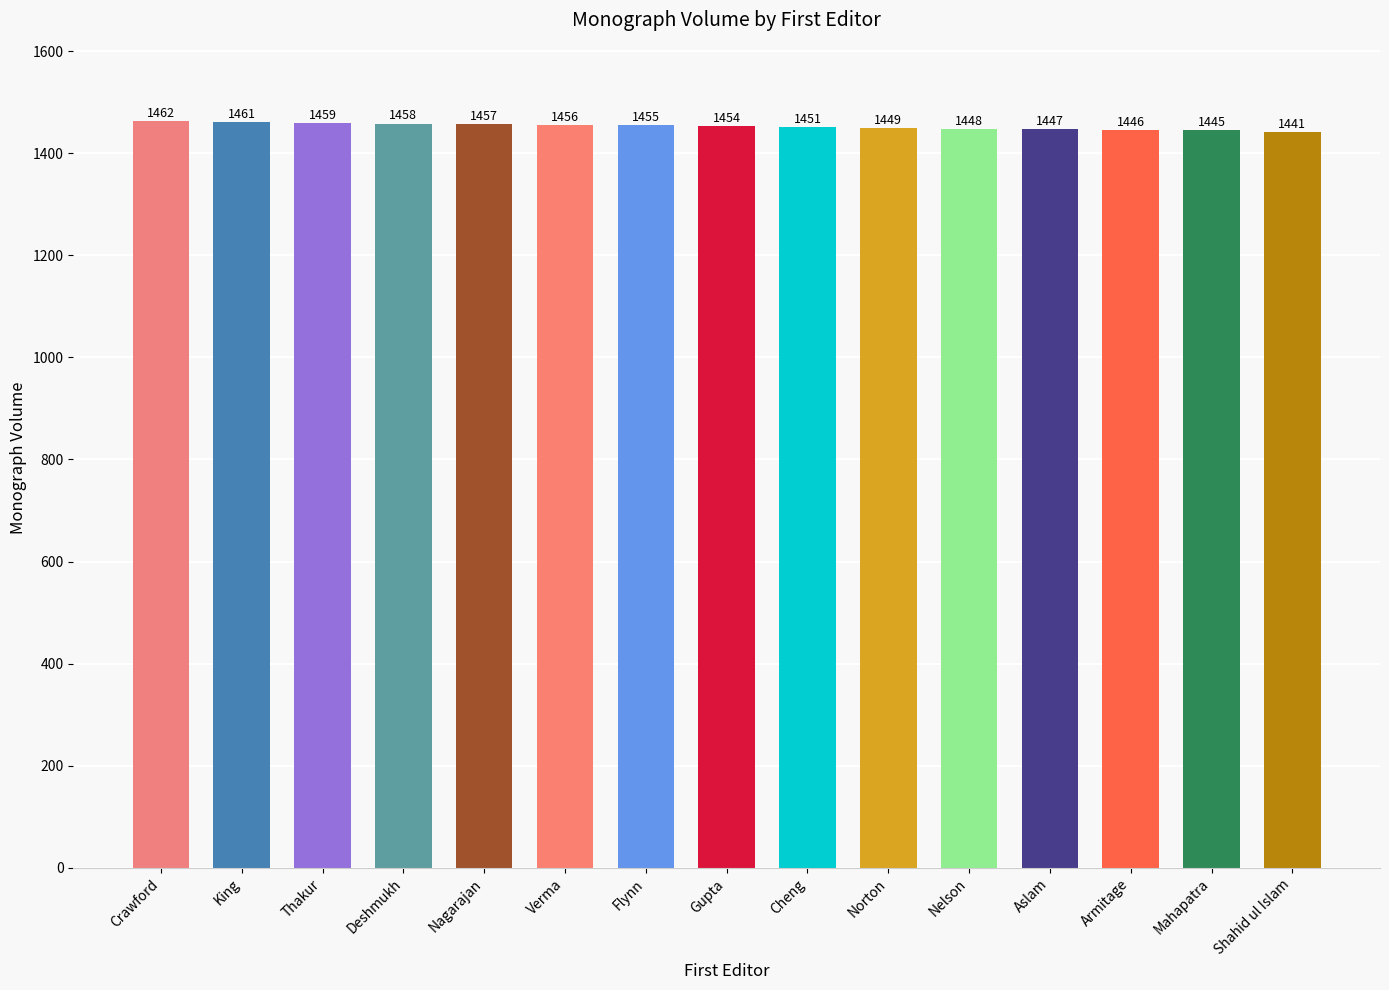

Which category has the highest value across all series?

Crawford